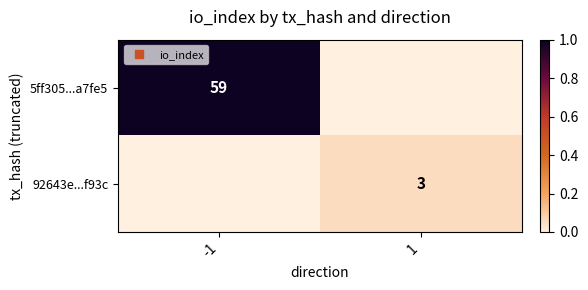

Where is 92643e...f93c nearest to the value 0?

-1